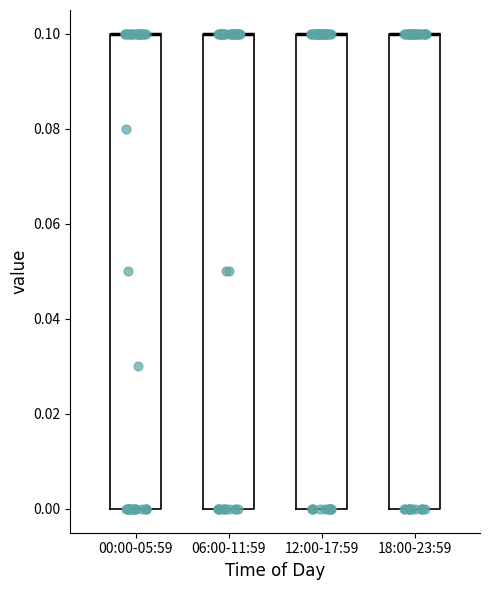

Reading left to right, read every box against the y-axis: the position of its median line, the range the box covers, and the ends of its whiskers. The values are not printed on the chart, so give them approximately, as read against the axis.

00:00-05:59: median 0.1 (drawn on the box's upper edge), box 0.0 to 0.1, whiskers 0.0 to 0.1
06:00-11:59: median 0.1 (drawn on the box's upper edge), box 0.0 to 0.1, whiskers 0.0 to 0.1
12:00-17:59: median 0.1 (drawn on the box's upper edge), box 0.0 to 0.1, whiskers 0.0 to 0.1
18:00-23:59: median 0.1 (drawn on the box's upper edge), box 0.0 to 0.1, whiskers 0.0 to 0.1